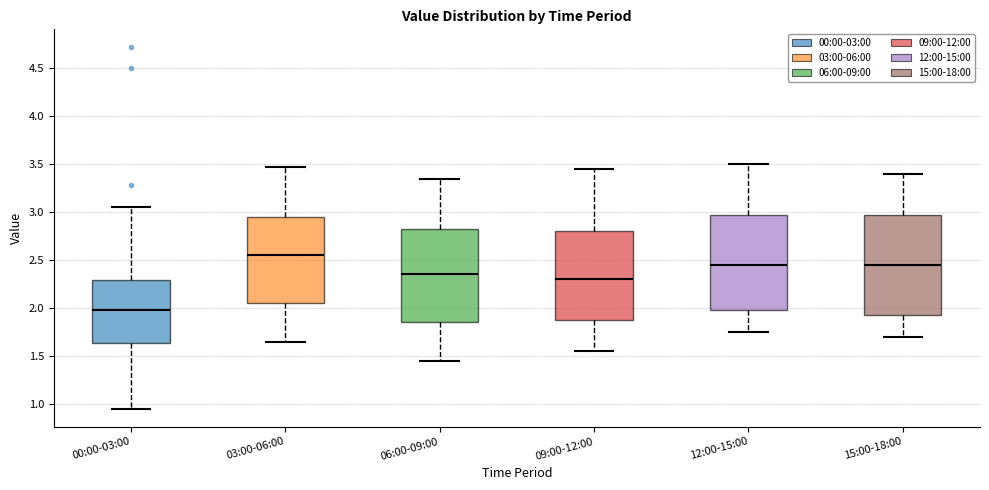

Comparing the boxes themselves (not the whiskers), which one is the tallest?

15:00-18:00